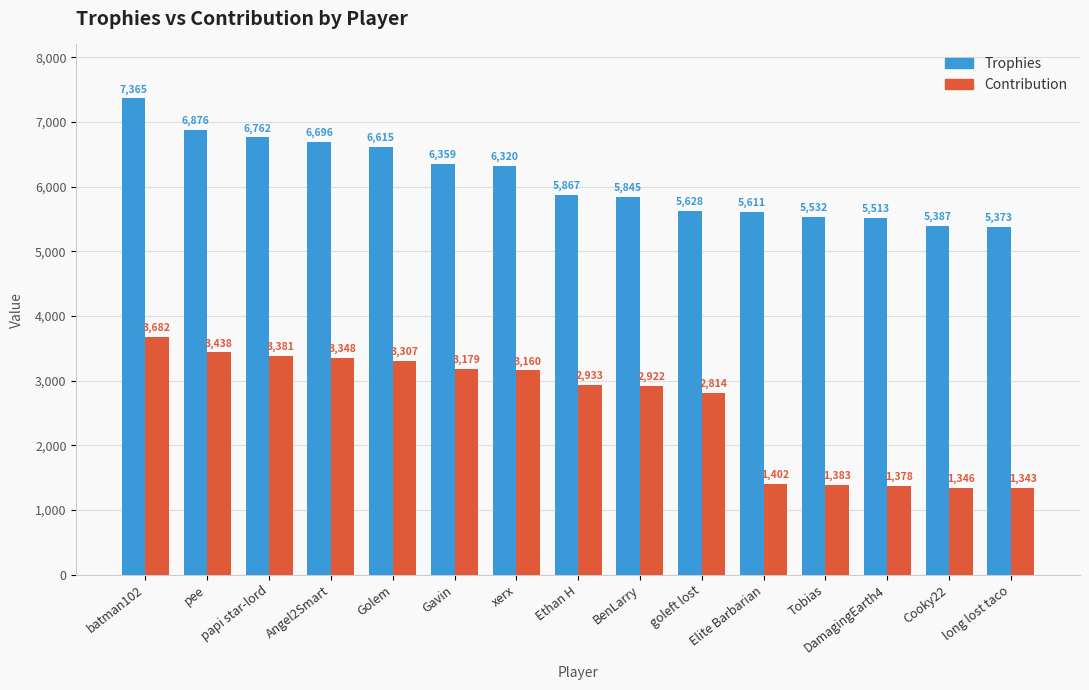

How many groups of bars are there?

15